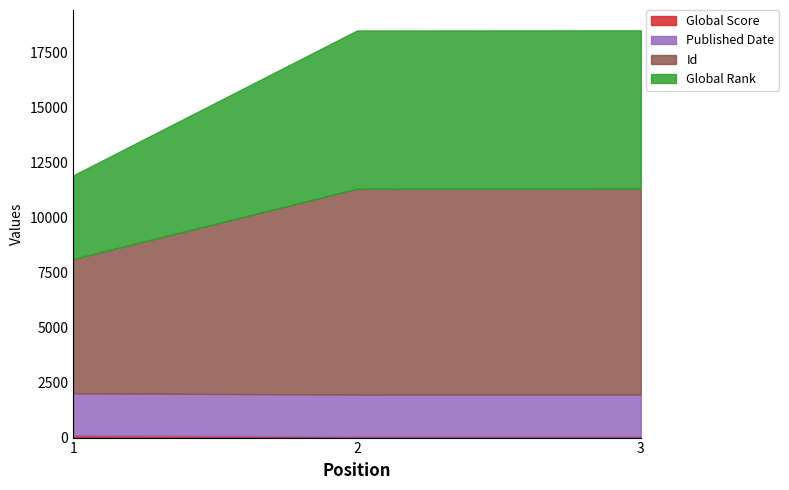

What value does the Id series have at 3, to the nearest 10?

9360